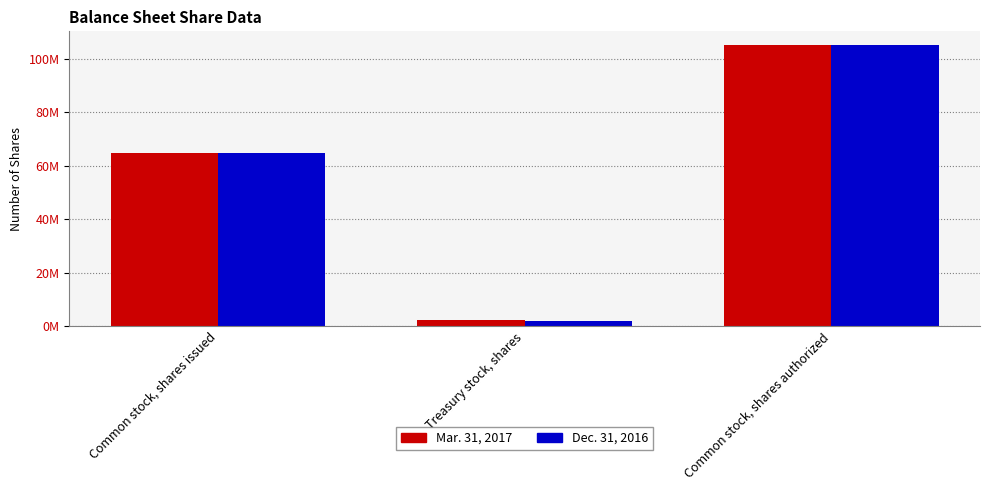

Reading left to right, list all the values displayed in this chart.

Mar. 31, 2017: Common stock, shares issued=64831457	Treasury stock, shares=2074060	Common stock, shares authorized=105000000
Dec. 31, 2016: Common stock, shares issued=64679896	Treasury stock, shares=2025208	Common stock, shares authorized=105000000